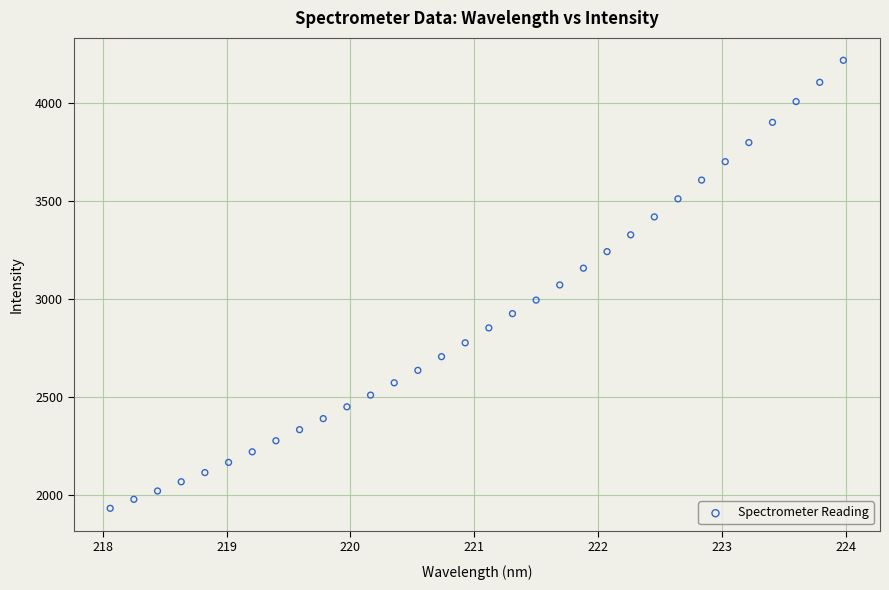

What is the range of X values (max minus min)?

5.9